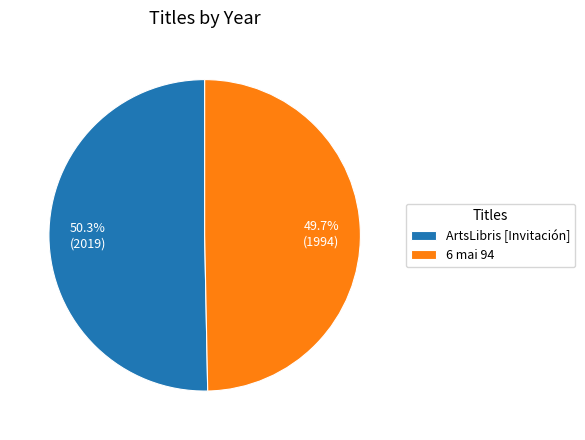

To the nearest percent, what is the combined percentage of ArtsLibris [Invitación] and 6 mai 94?

100%